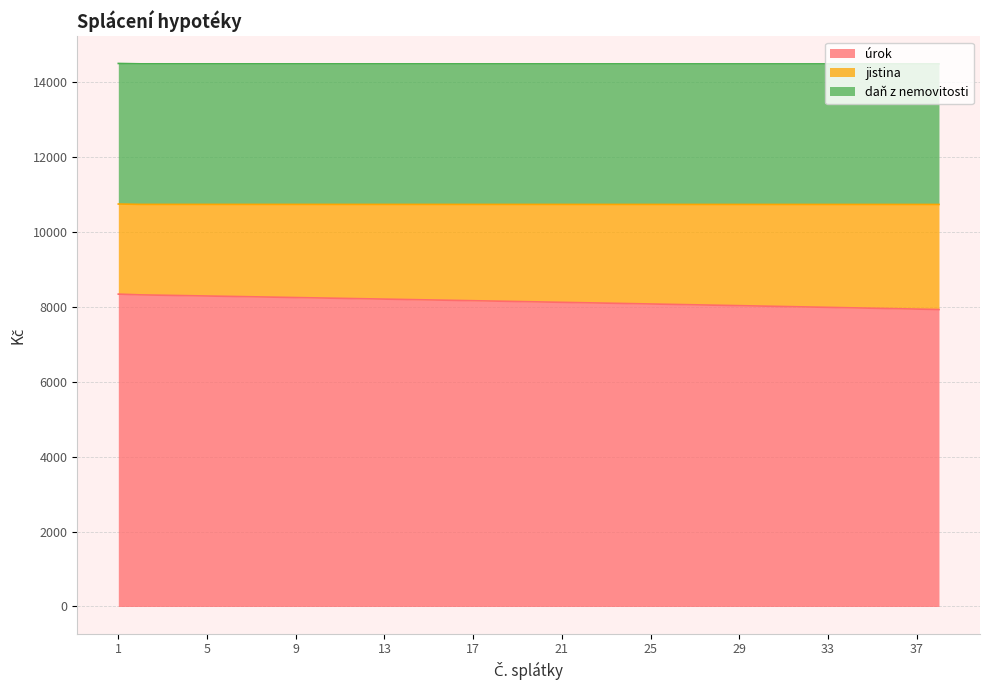

Between 10 and 35, which is larger?

10